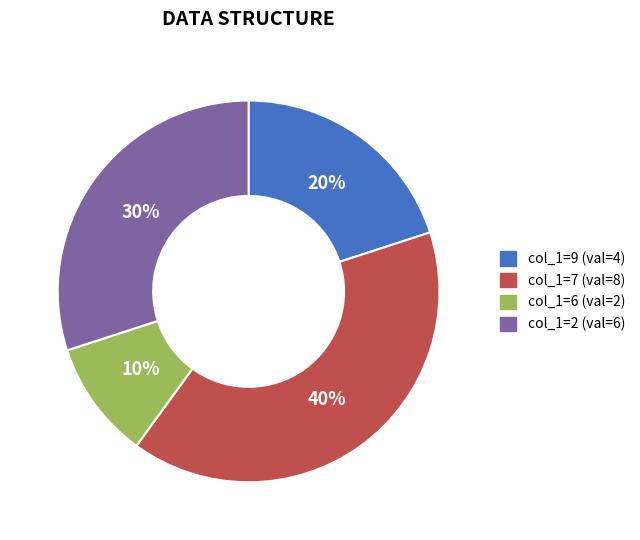

Is it true that col_1=2 (val=6) is 30% of the pie?

True